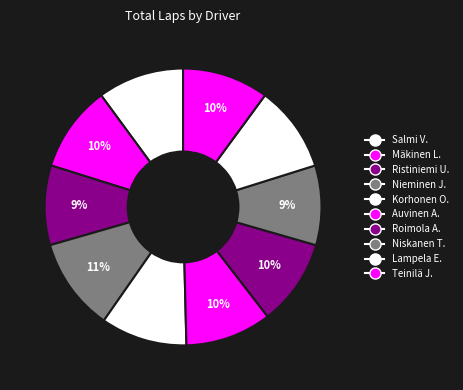

Is there a majority slice in this chart?

No